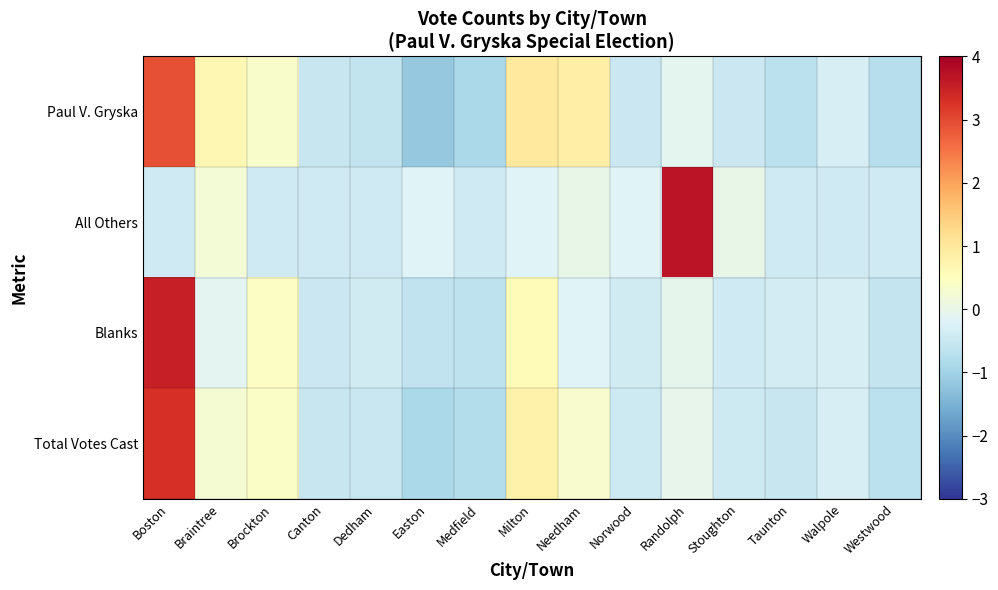

What is the smallest value displayed?

-1.1